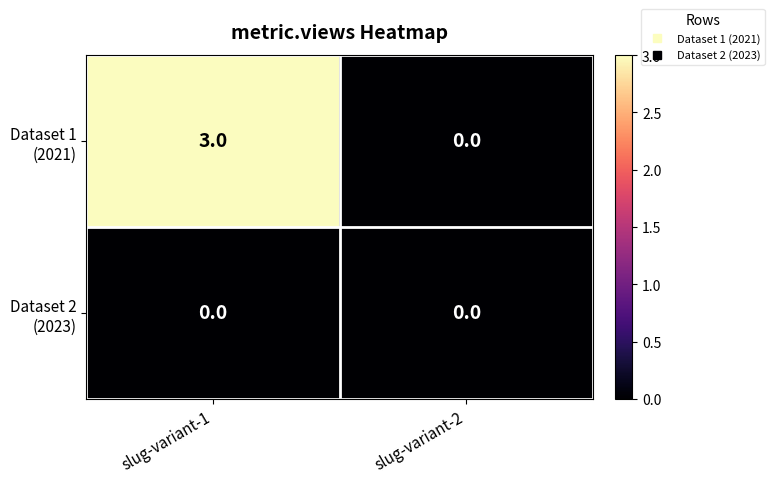

What is the difference between the highest and lowest values at slug-variant-1?

3